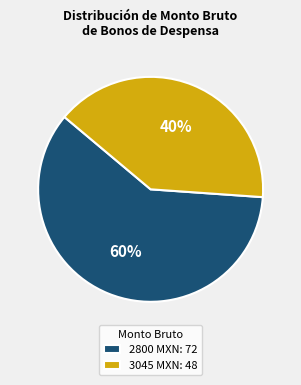

Is there a majority slice in this chart?

Yes